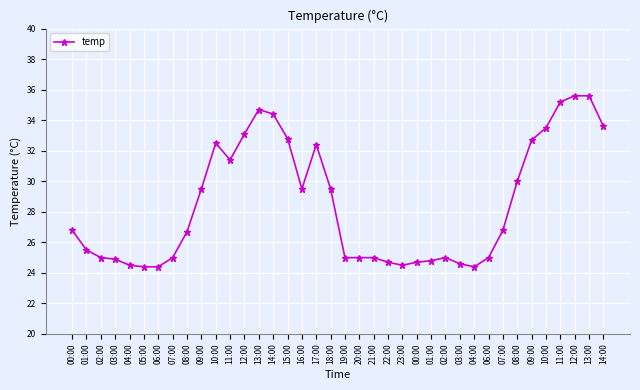

True or false: the data shows 32.7 at 09:00.

True